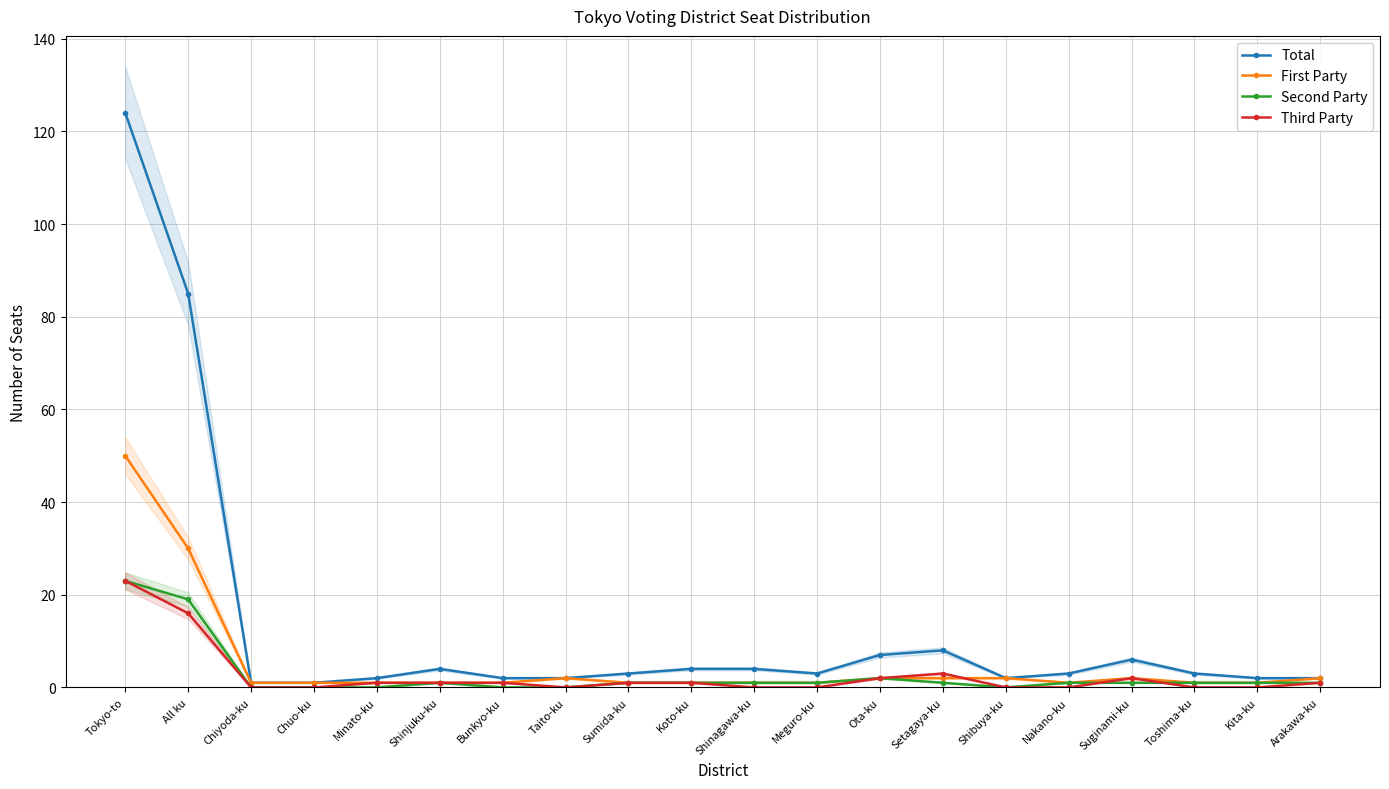

Where is the first local maximum for Total?

Shinjuku-ku